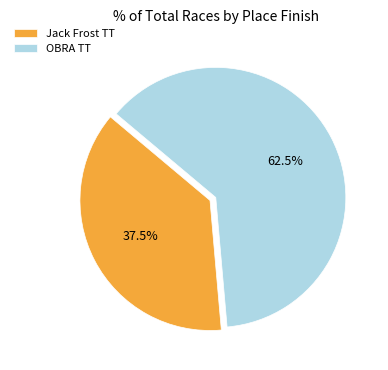

Which has a higher value, OBRA TT or Jack Frost TT?

OBRA TT